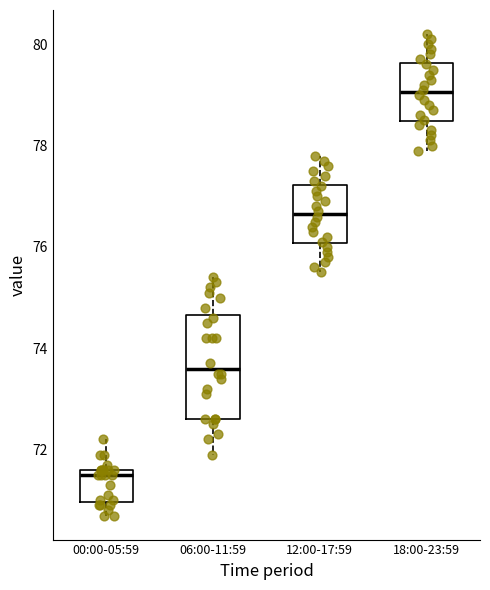

Comparing the boxes themselves (not the whiskers), which one is the tallest?

06:00-11:59